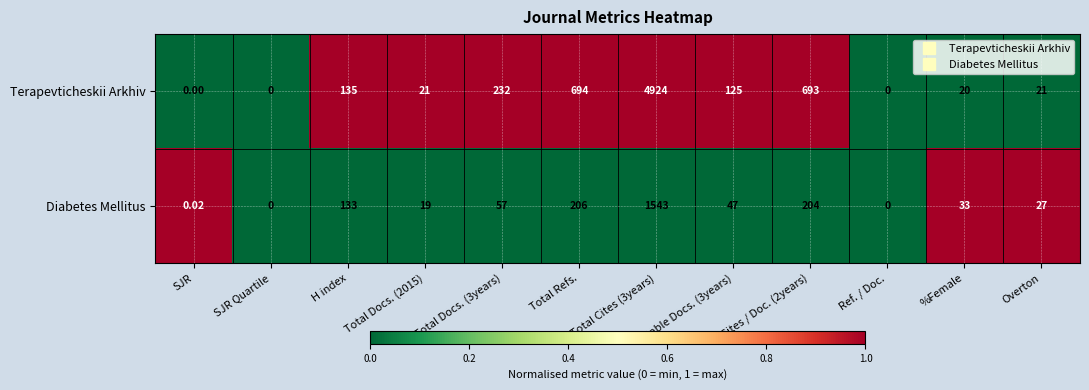

How many distinct data groups are displayed?

2